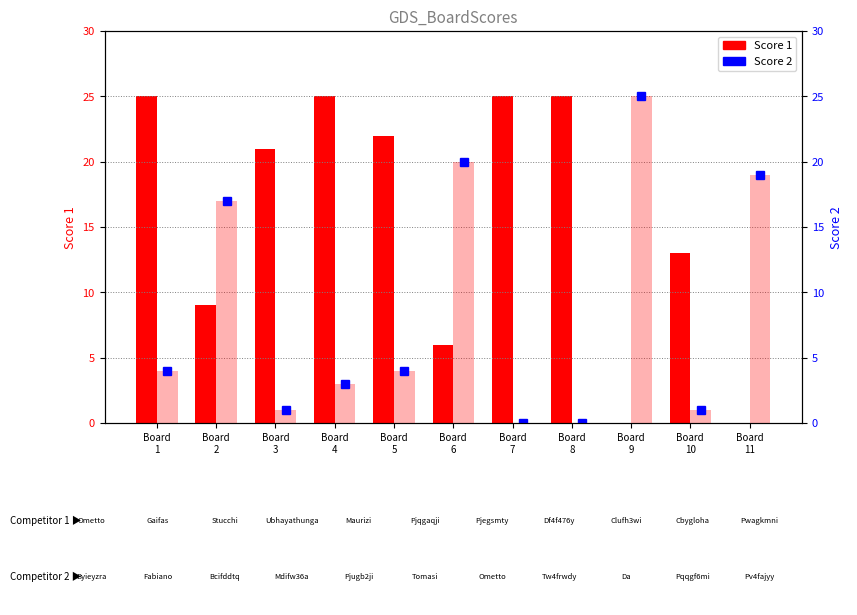

True or false: Score 2 has a value of 2 at Board
4.

False